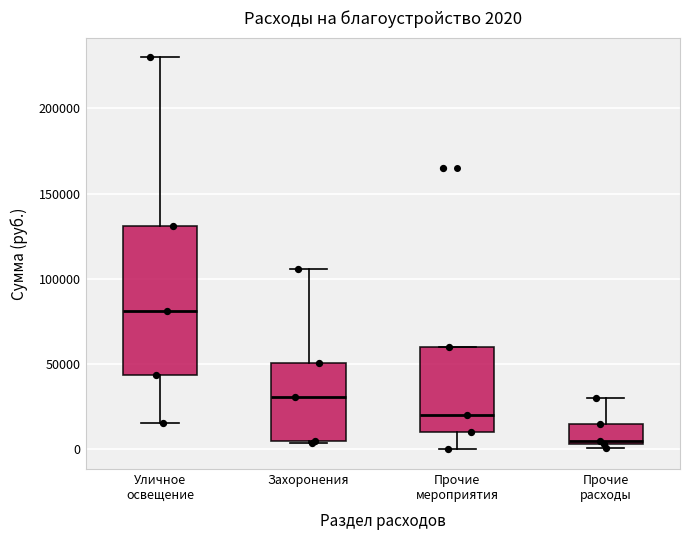

Which box is the tallest, from its lower edge to its upper edge?

Уличное освещение